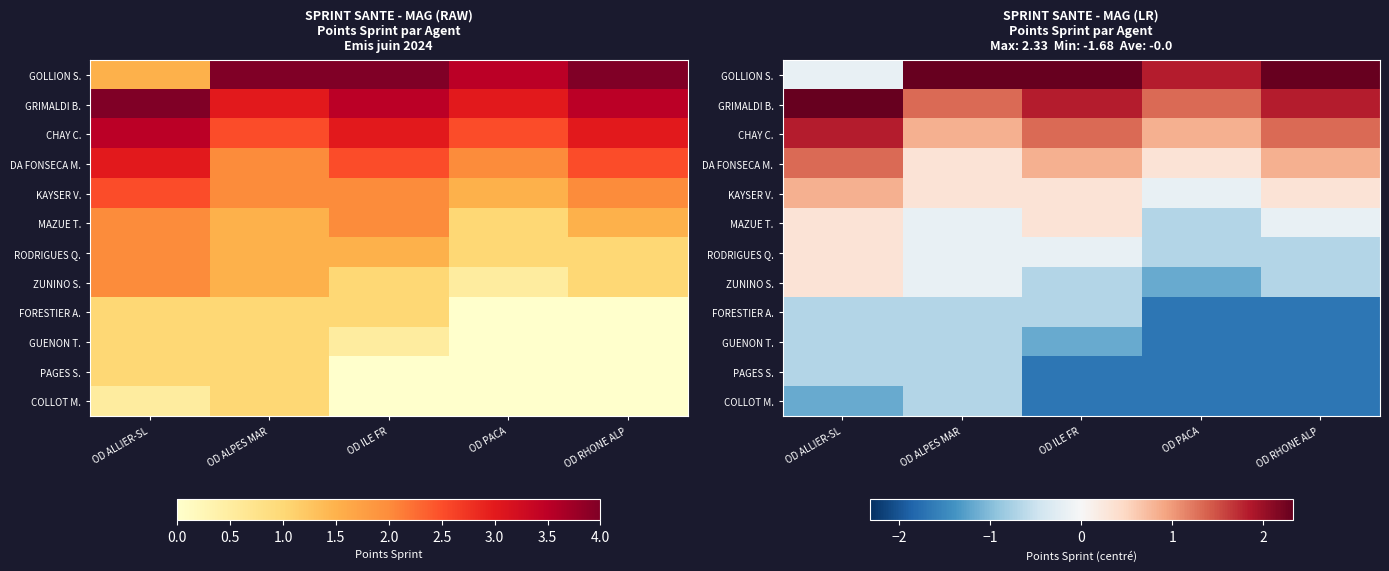

How many values in MAZUE T. are above zero?

2